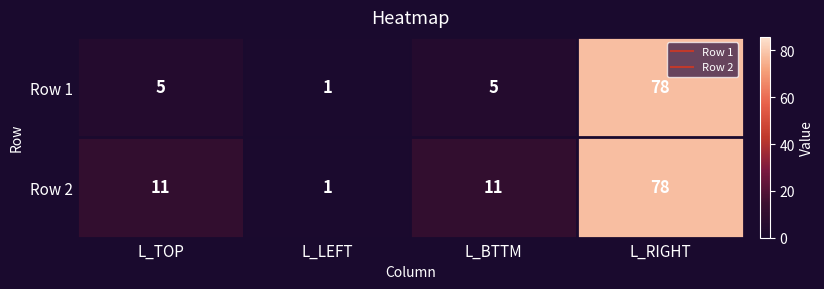

Between L_TOP and L_RIGHT, which series saw the biggest shift?

Row 1